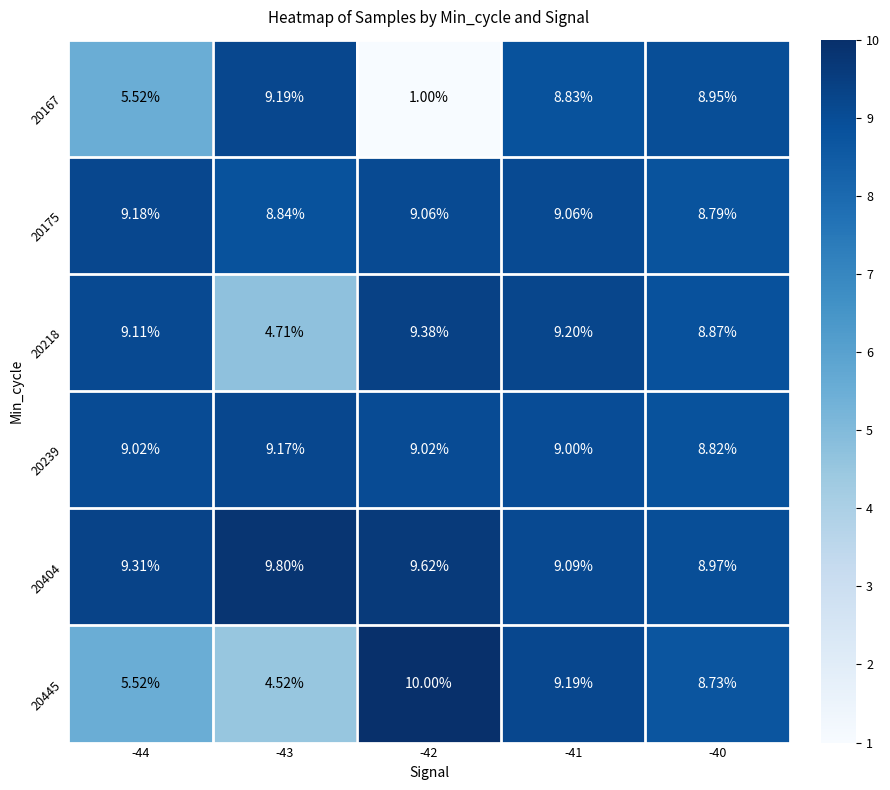

Is the value of 20445 at -42 greater than the value of 20218 at -41?

Yes